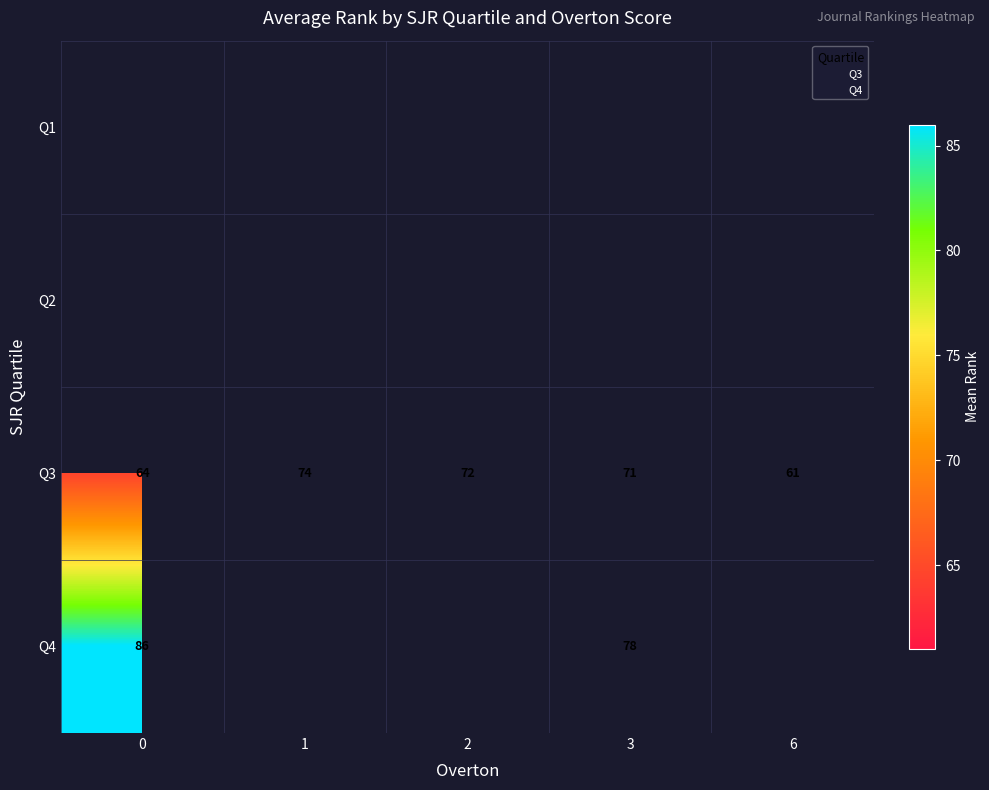

Is it true that row_2 equals 39.1 at 6?

False